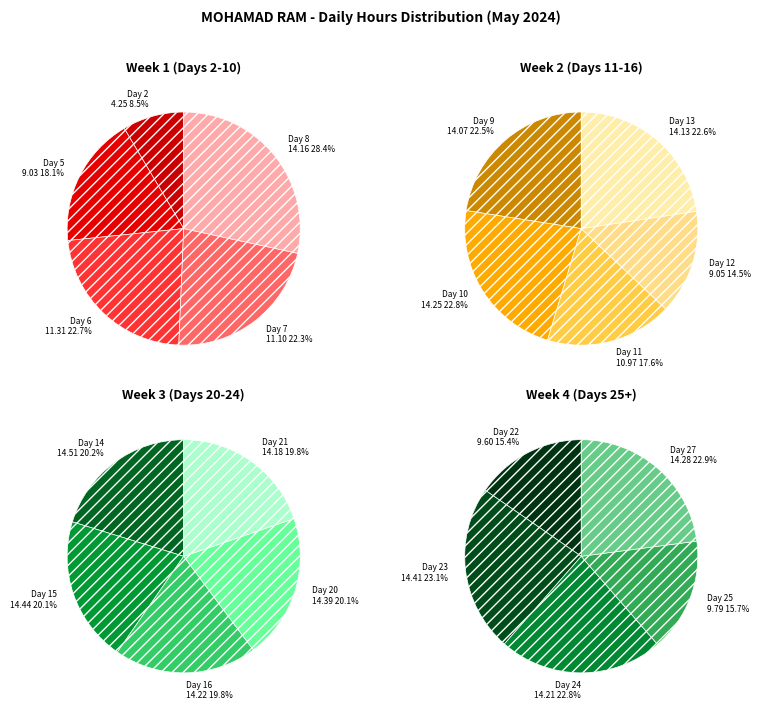

Count the number of slices in the pie.

20